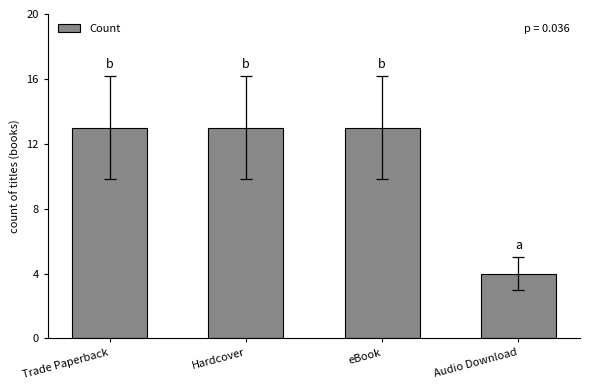

How many categories are shown in the chart?

4